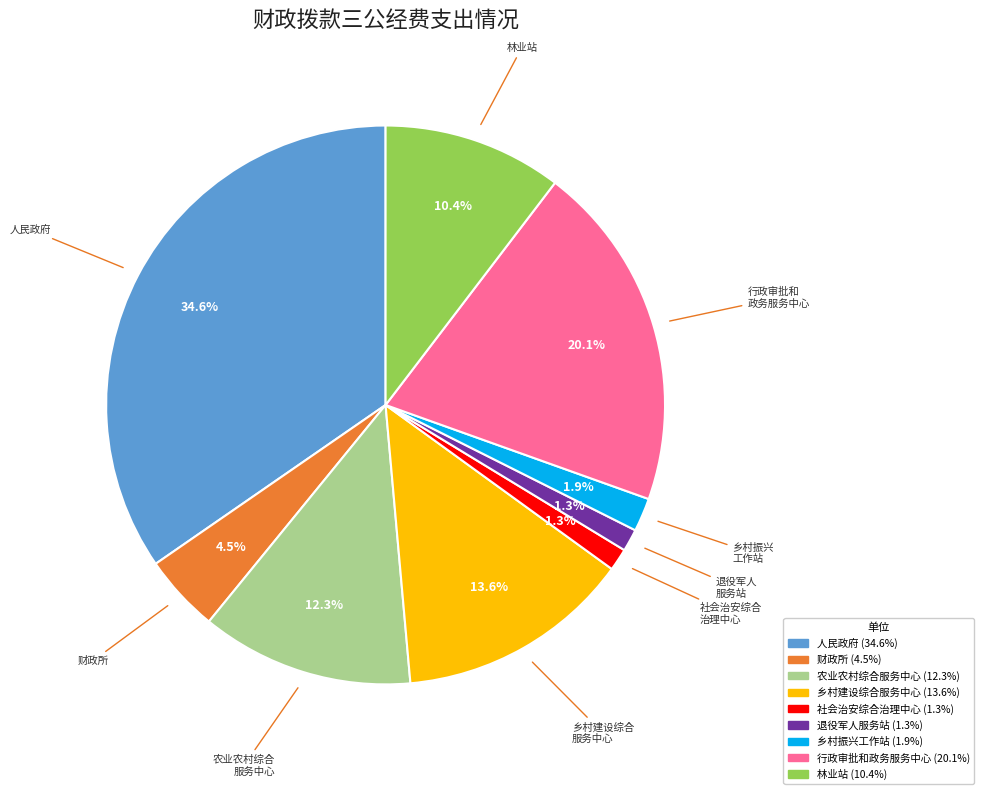

Is there a majority slice in this chart?

No